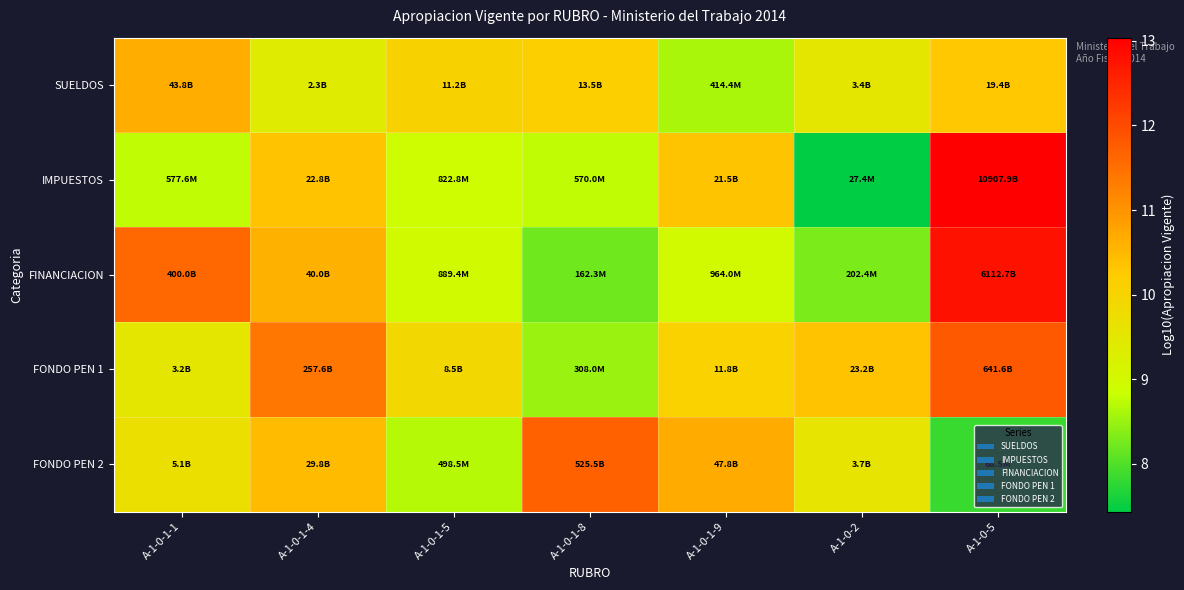

Which has a higher value, A-1-0-1-8 or A-1-0-1-4?

A-1-0-1-8